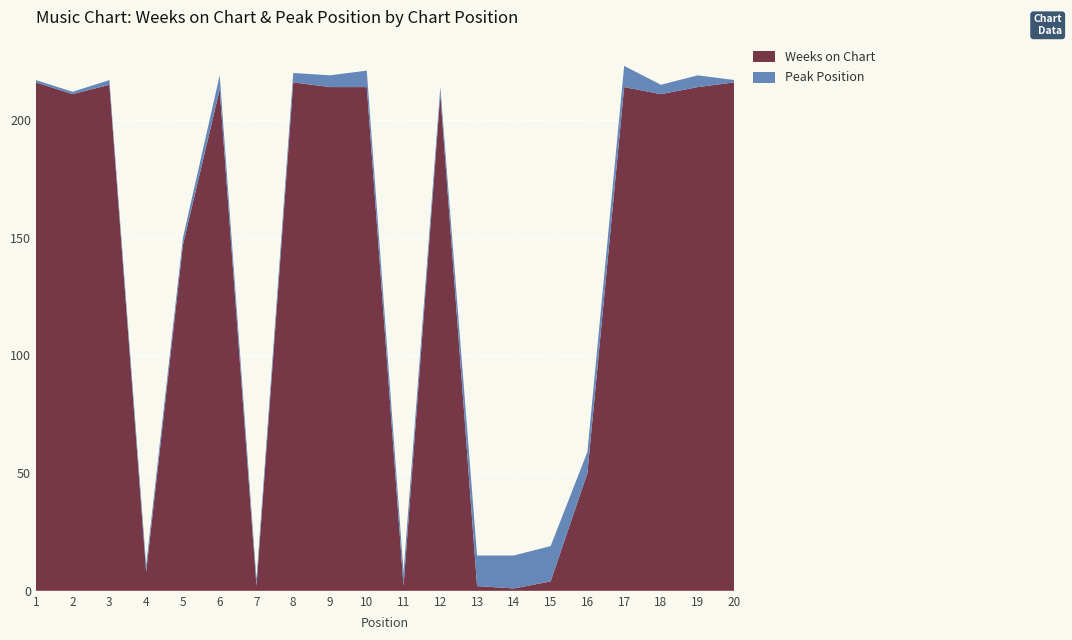

Reading left to right, extract all data points from this chart.

Weeks on Chart: 1=216	2=211	3=215	4=8	5=147	6=213	7=2	8=216	9=214	10=214	11=2	12=211	13=2	14=1	15=4	16=50	17=214	18=211	19=214	20=216
Peak Position: 1=1	2=1	3=2	4=3	5=3	6=6	7=3	8=4	9=5	10=7	11=6	12=3	13=13	14=14	15=15	16=9	17=9	18=4	19=5	20=1